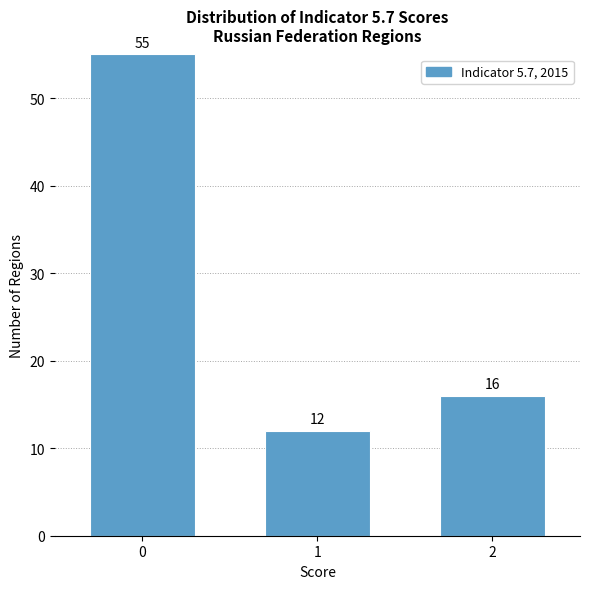

Reading left to right, list all the values displayed in this chart.

0=55	1=12	2=16